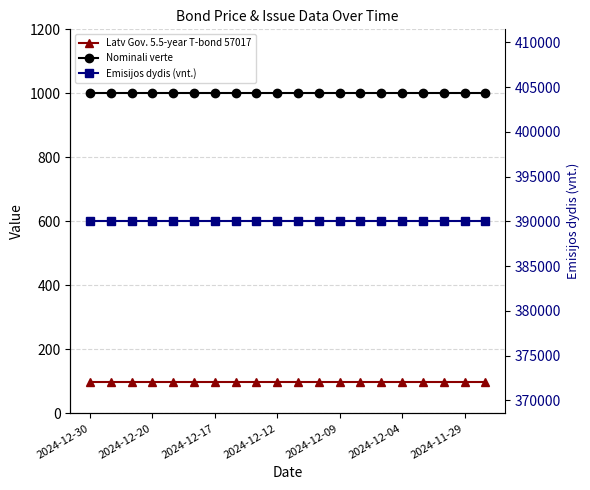

Where is Latv Gov. 5.5-year T-bond 57017 nearest to the value 96?

2024-12-30